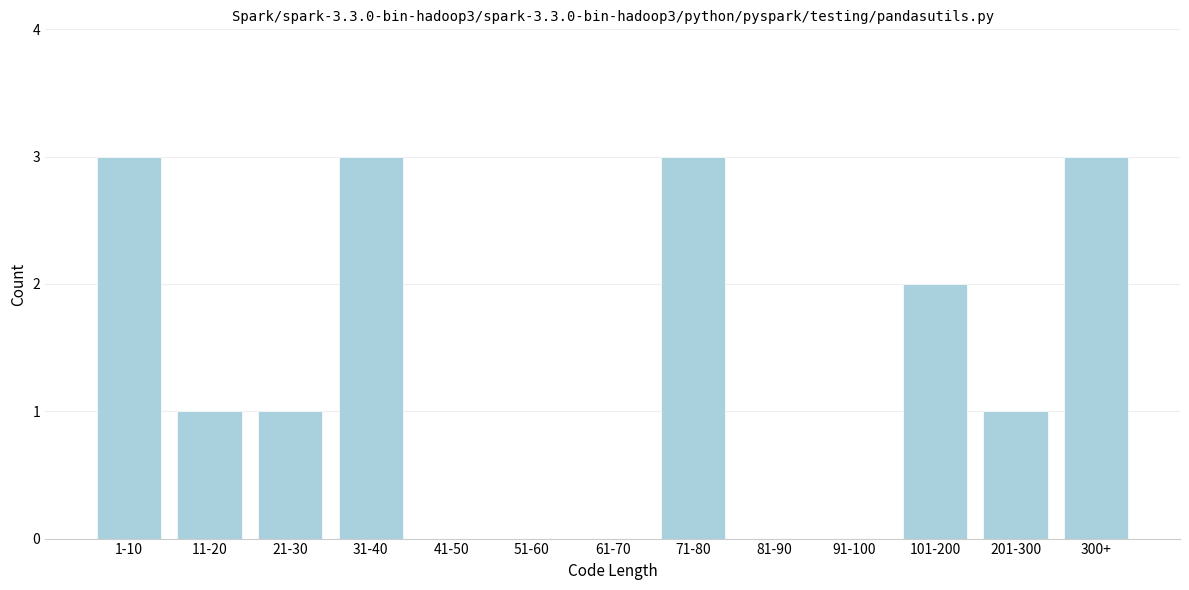

Reading left to right, what are all the values shown in this chart?

1-10=3	11-20=1	21-30=1	31-40=3	41-50=0	51-60=0	61-70=0	71-80=3	81-90=0	91-100=0	101-200=2	201-300=1	300+=3